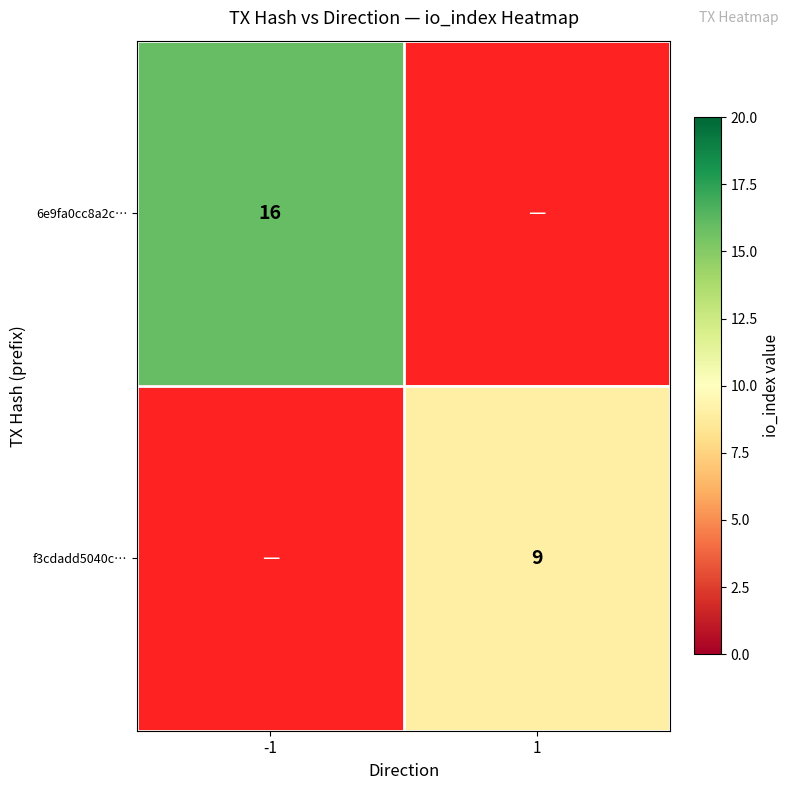

At how many categories does at least one series exceed 12?

1